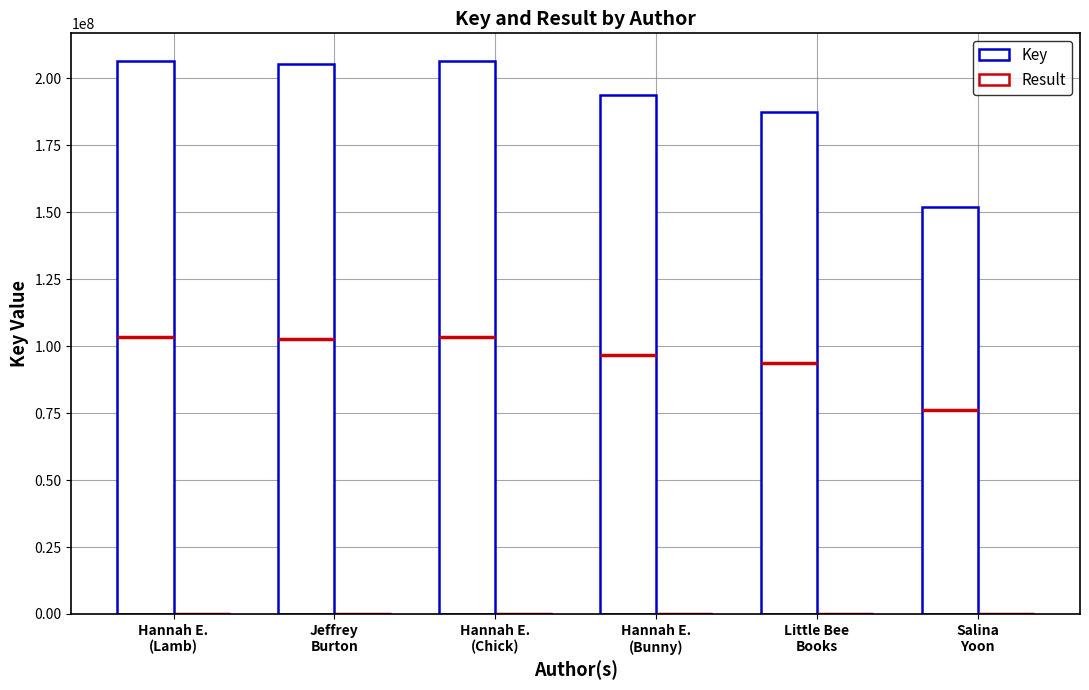

At which category is the sum across all series the highest?

Hannah E.
(Chick)